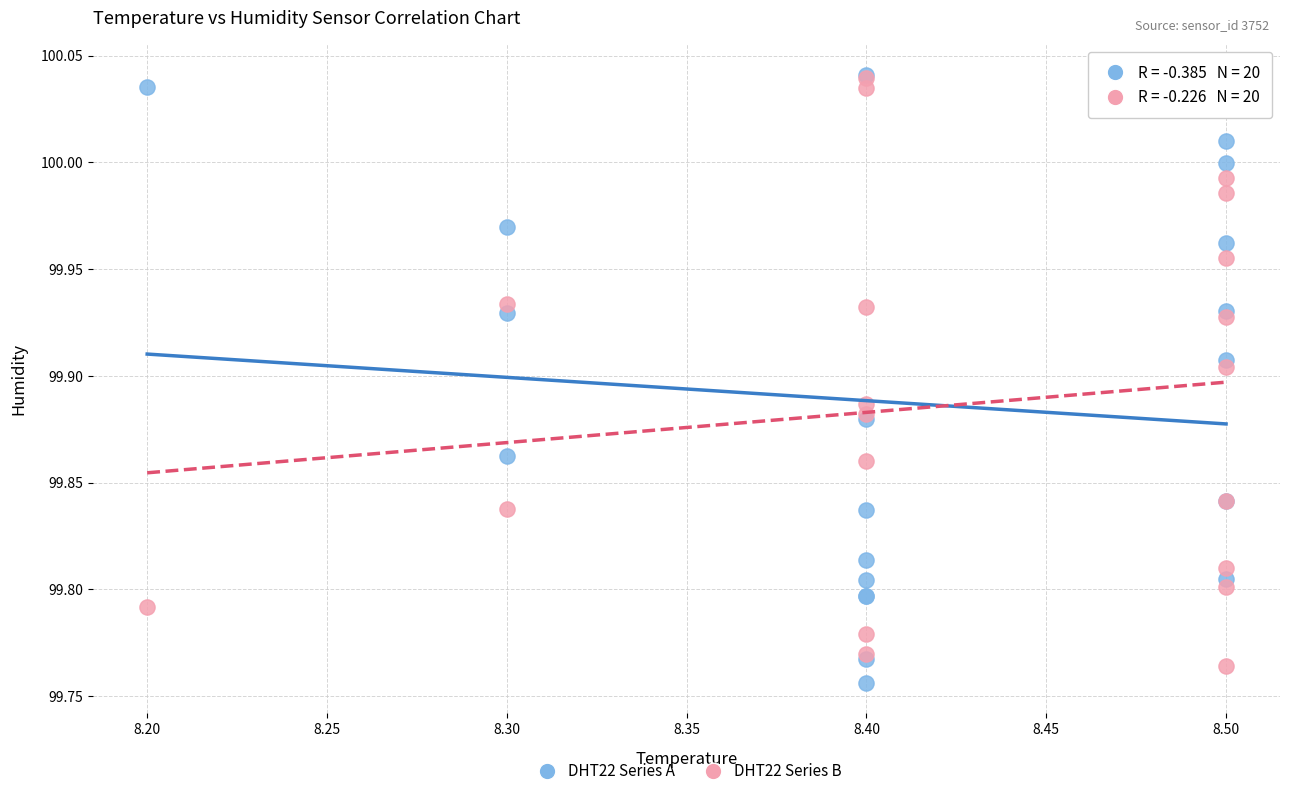

What are all the series names shown in the legend?

DHT22 Series A, DHT22 Series B